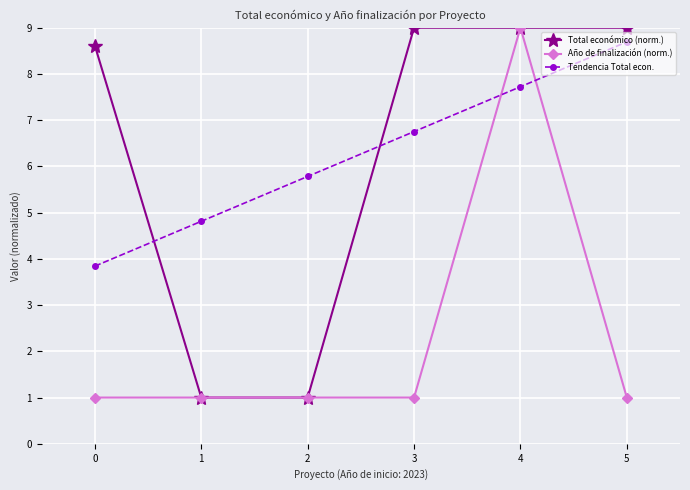

How many lines are shown in the chart?

3